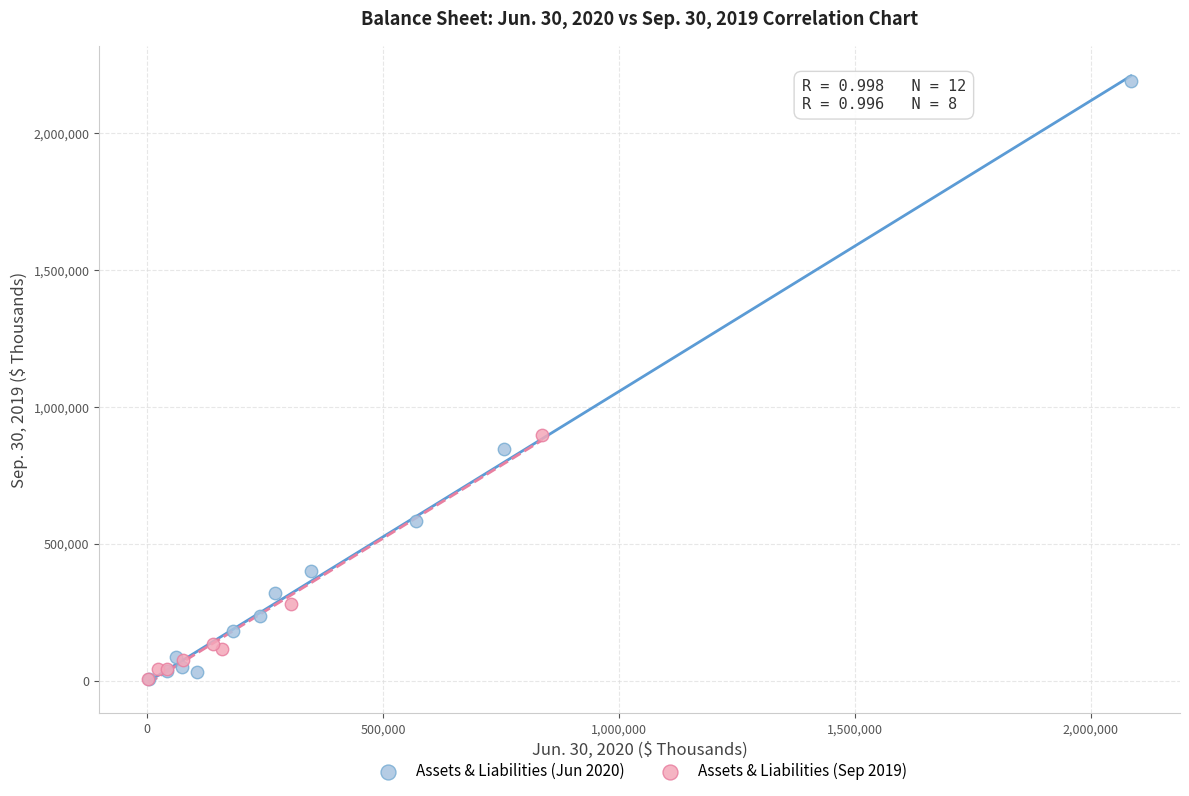

Which series reaches the maximum Y coordinate?

Assets & Liabilities (Jun 2020)